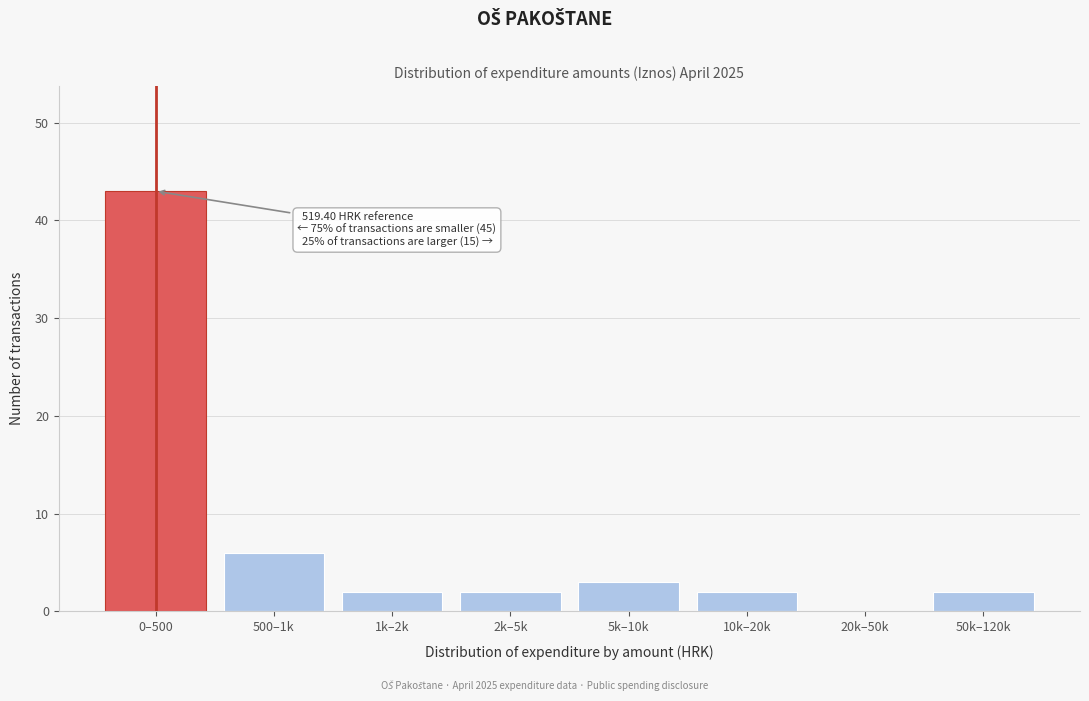

Reading left to right, transcribe all the data shown in this chart.

0–500=43	500–1k=6	1k–2k=2	2k–5k=2	5k–10k=3	10k–20k=2	20k–50k=0	50k–120k=2